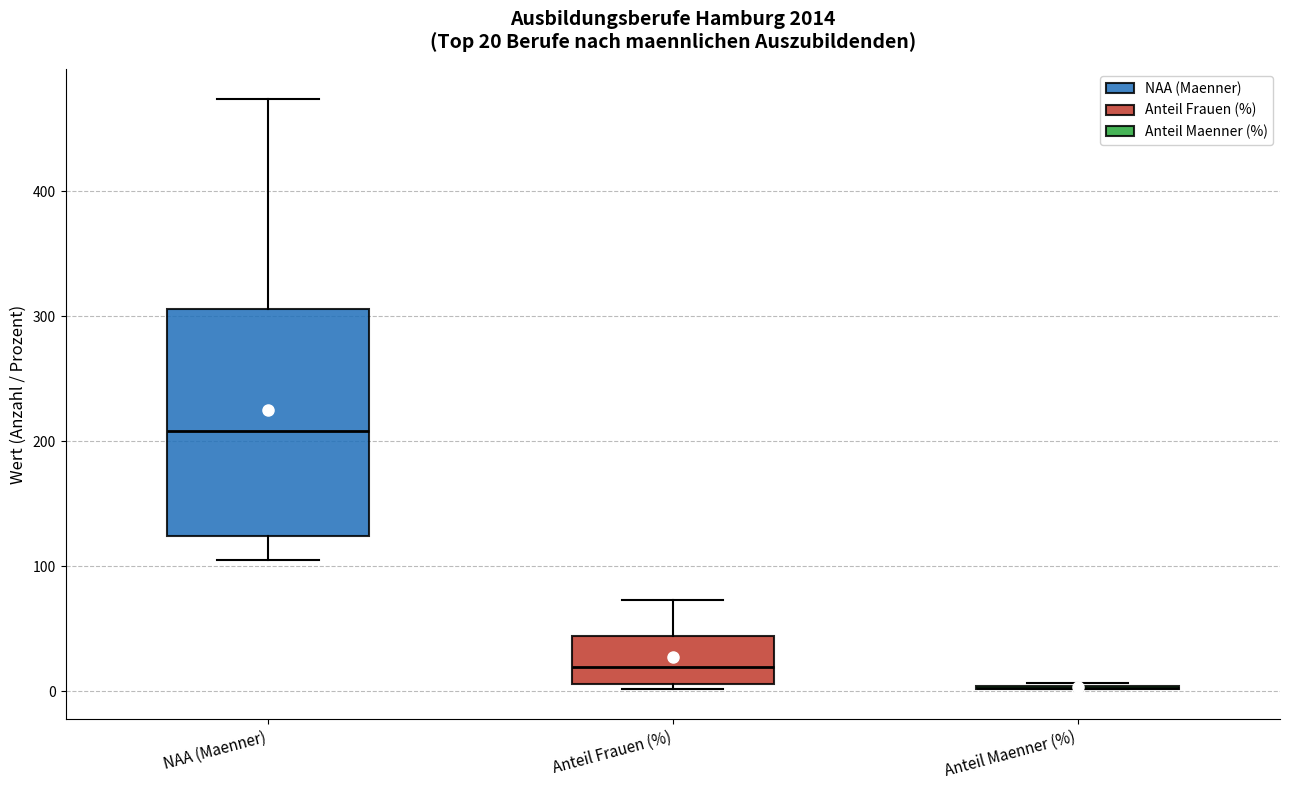

Which box is the tallest, from its lower edge to its upper edge?

NAA (Maenner)